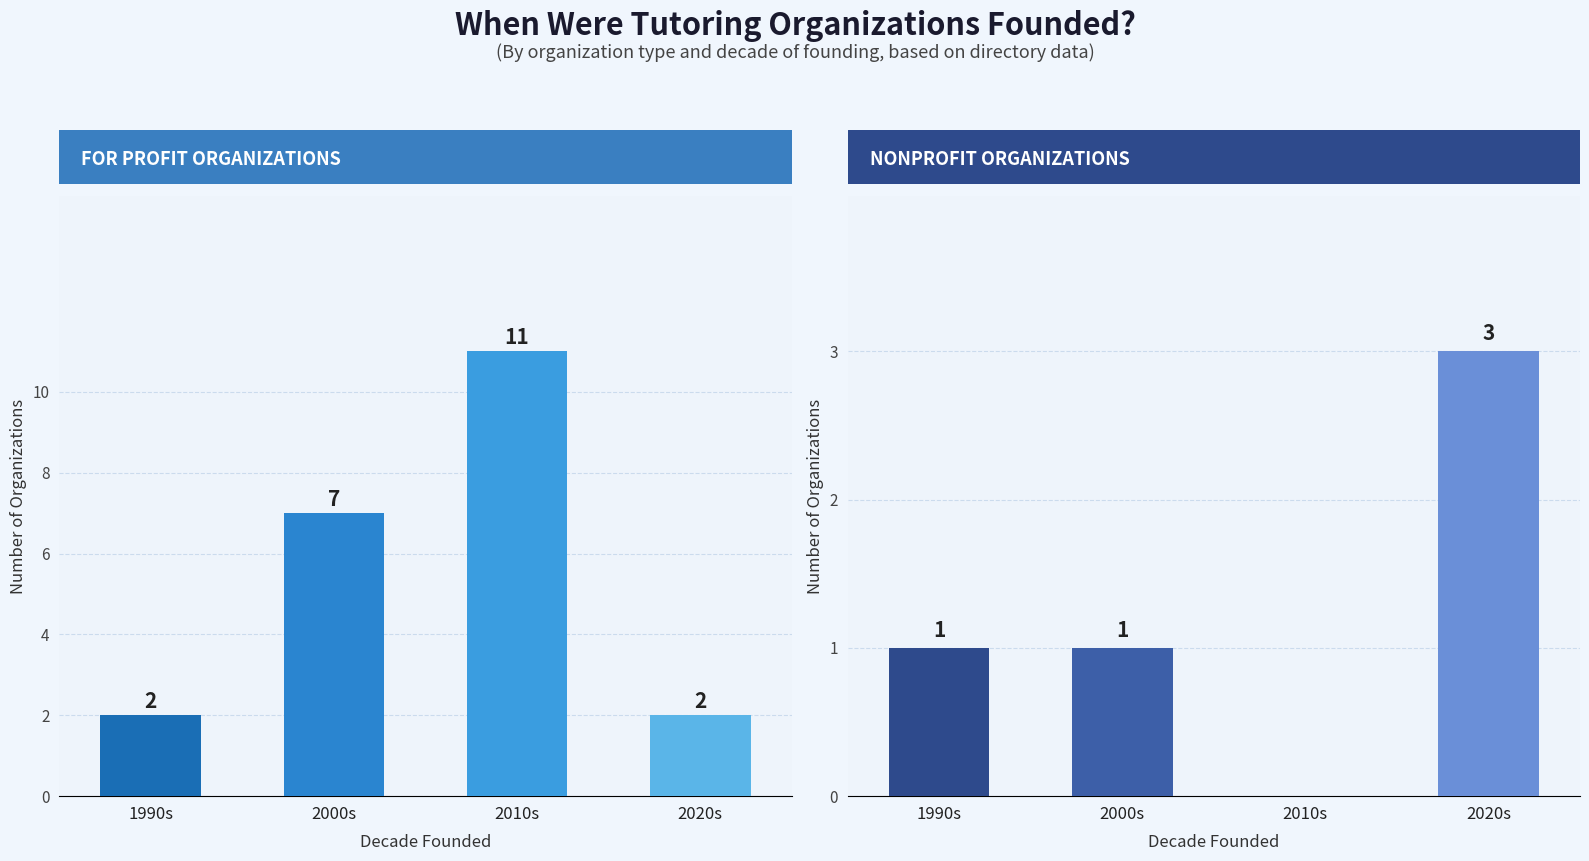

What is the label of the 3rd bar from the left?

2010s